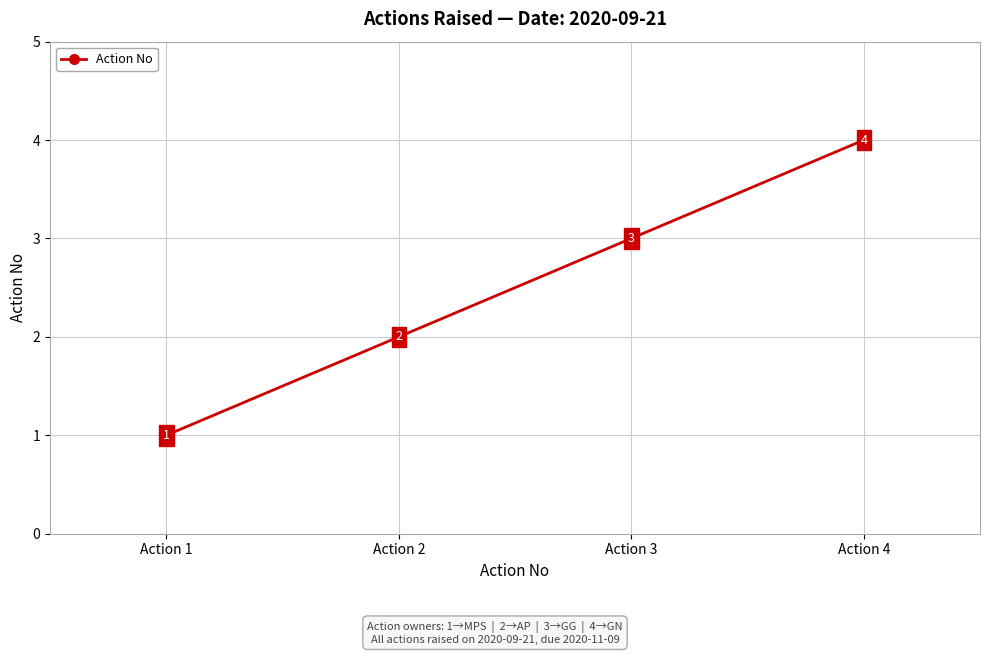

What value does the data have at Action 4?

4